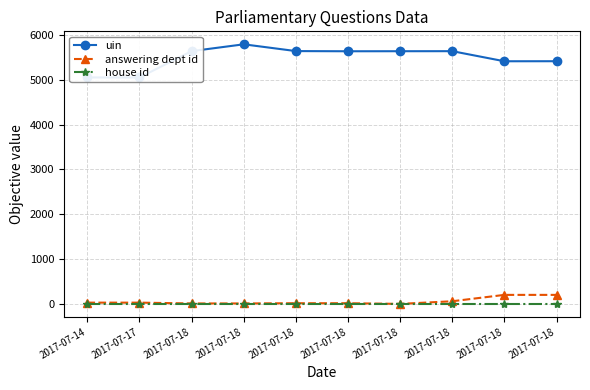

True or false: house id has more than 2 interior local peaks.

False